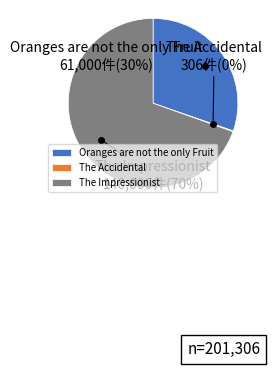

To the nearest percent, what portion does The Impressionist represent?

70%